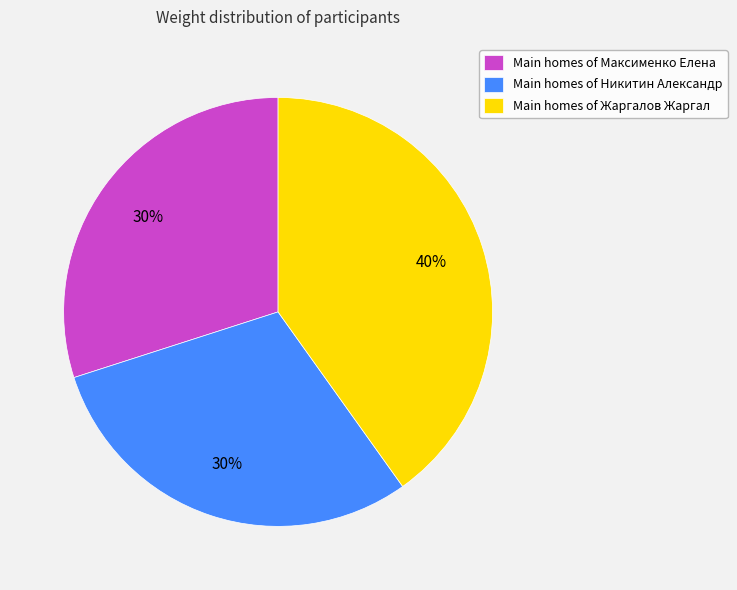

What is the ratio of the value at Main homes of Жаргалов Жаргал to the value at Main homes of Никитин Александр?

1.3